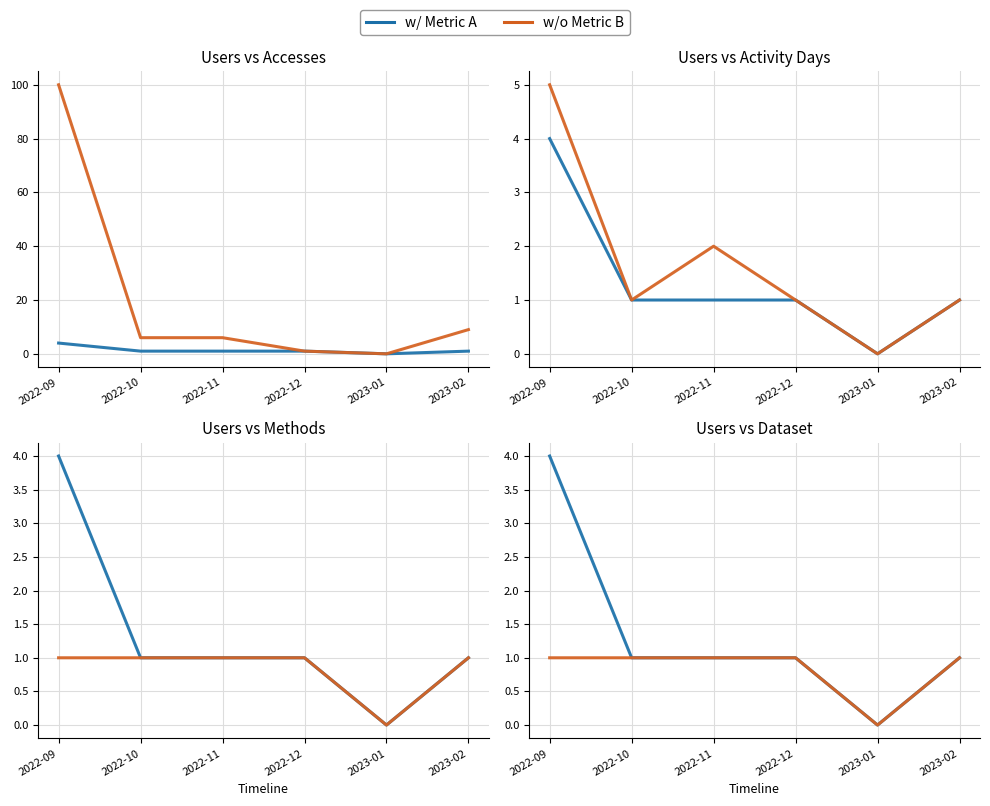

Reading left to right, extract all data points from this chart.

Users: 2022-09=4	2022-10=1	2022-11=1	2022-12=1	2023-01=0	2023-02=1
Accesses: 2022-09=100	2022-10=6	2022-11=6	2022-12=1	2023-01=0	2023-02=9
Activity Days: 2022-09=5	2022-10=1	2022-11=2	2022-12=1	2023-01=0	2023-02=1
Methods: 2022-09=1	2022-10=1	2022-11=1	2022-12=1	2023-01=0	2023-02=1
Dataset: 2022-09=1	2022-10=1	2022-11=1	2022-12=1	2023-01=0	2023-02=1